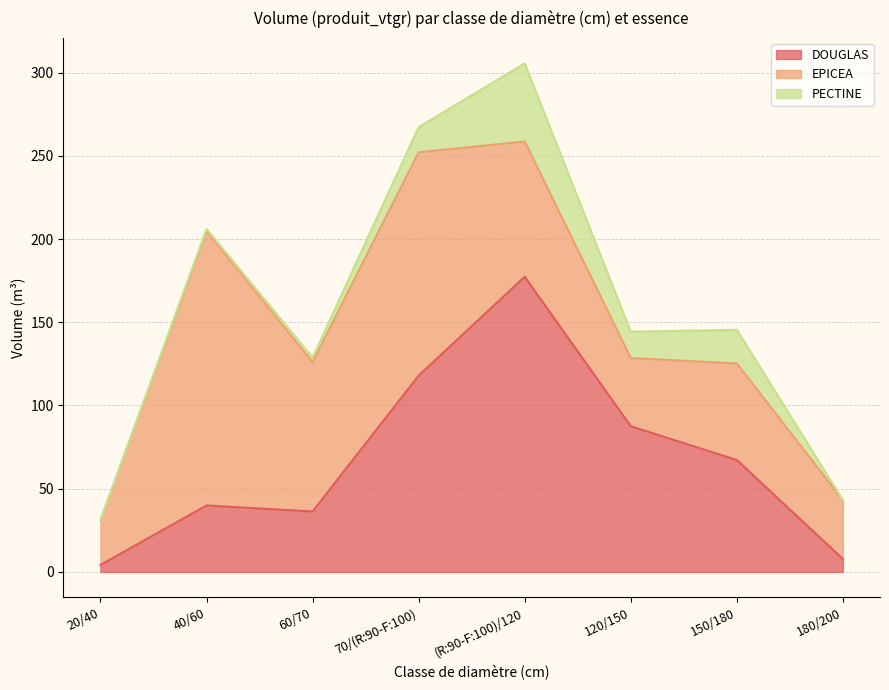

True or false: DOUGLAS and EPICEA cross at least once.

True